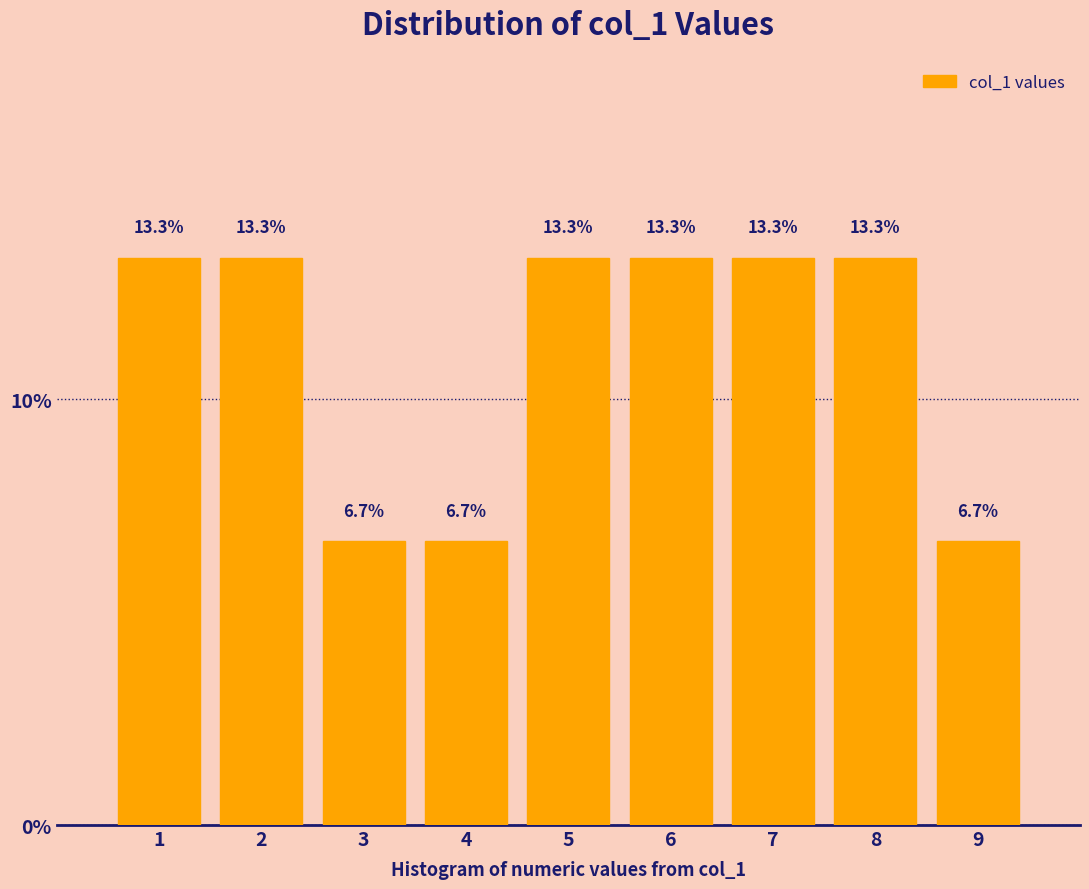

Reading left to right, transcribe this chart: for each bar, give the range it covers on the x-axis and its height.

0.5 to 1.5: 13.3
1.5 to 2.5: 13.3
2.5 to 3.5: 6.7
3.5 to 4.5: 6.7
4.5 to 5.5: 13.3
5.5 to 6.5: 13.3
6.5 to 7.5: 13.3
7.5 to 8.5: 13.3
8.5 to 9.5: 6.7